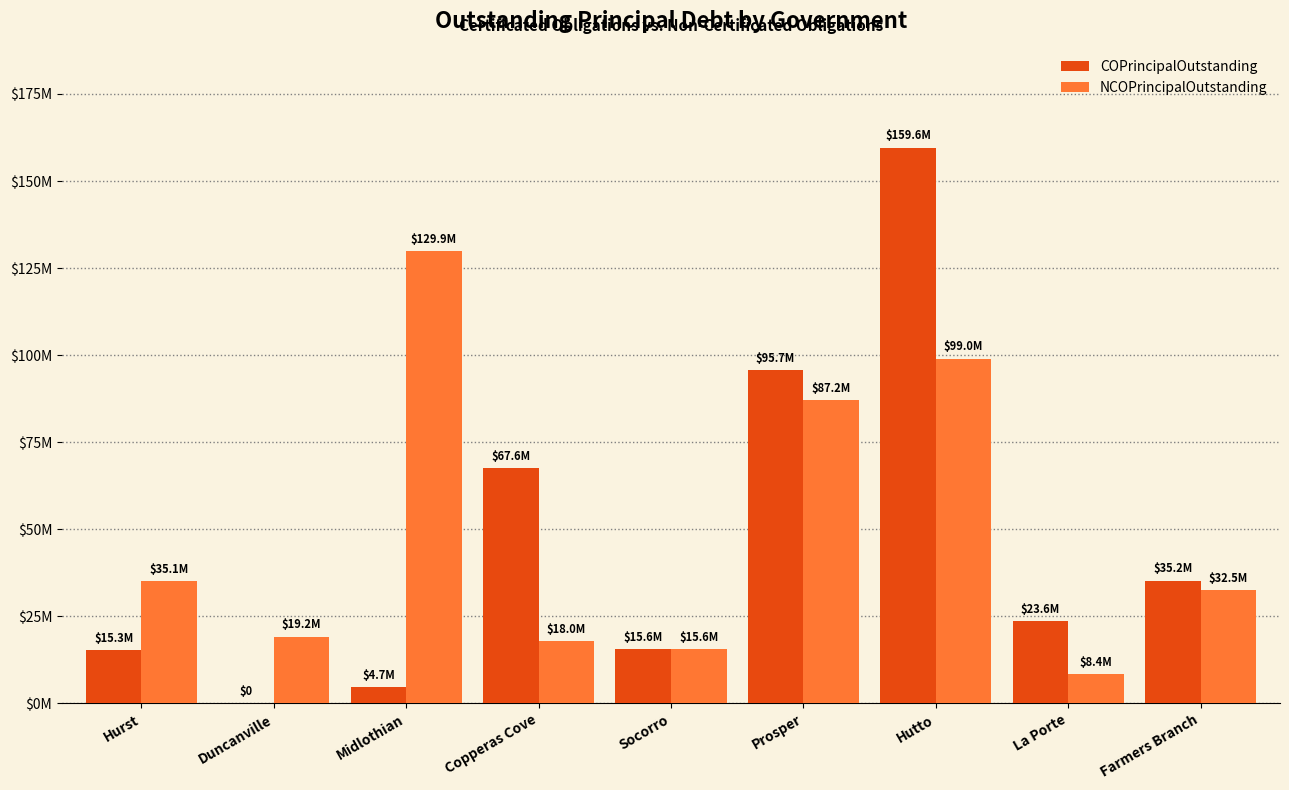

True or false: COPrincipalOutstanding has a value of 35250000 at Farmers Branch.

True